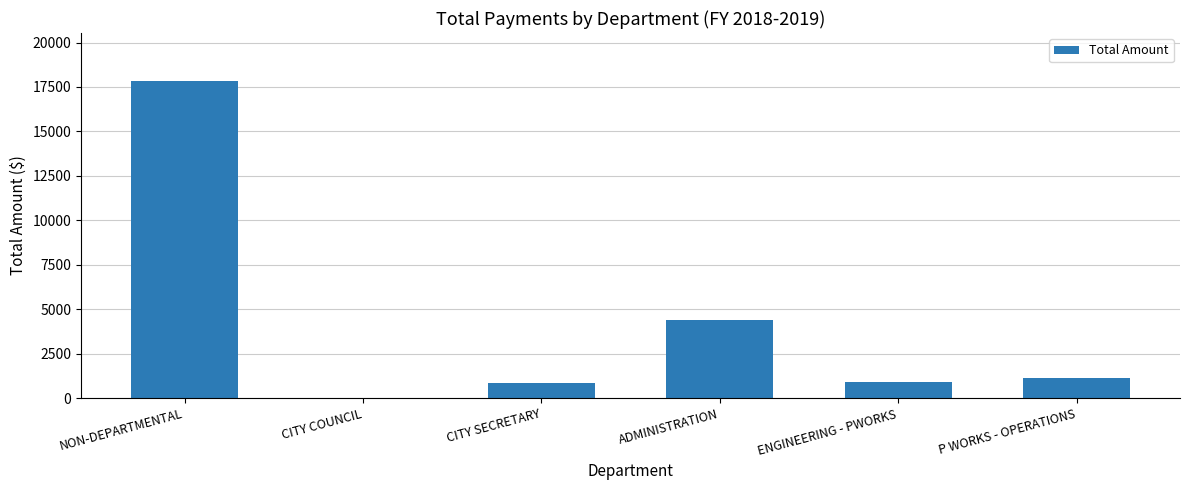

The value at P WORKS - OPERATIONS is 1803.8. True or false?

False